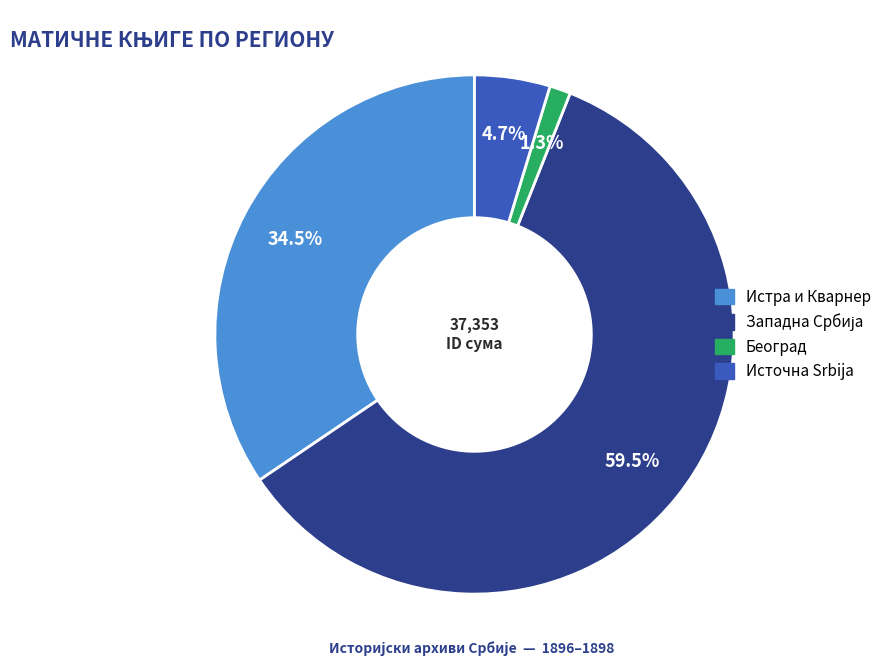

Between Београд and Истра и Кварнер, which is larger?

Истра и Кварнер